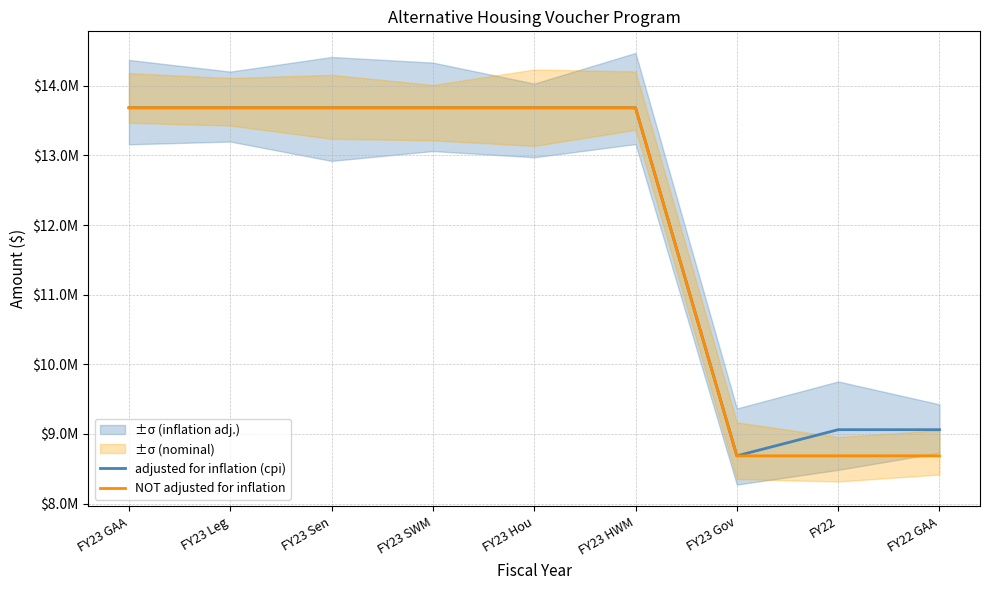

How many categories are shown in the chart?

9